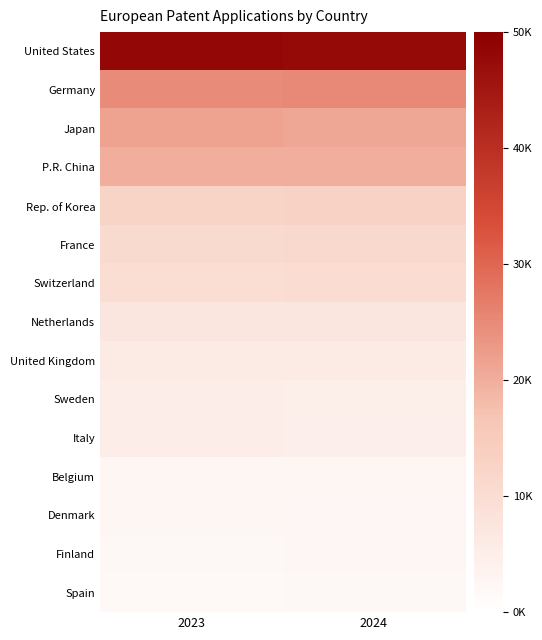

Reading right to left, what are all the values shown in this chart?

United States: 2024=47787	2023=48170
Germany: 2024=25033	2023=24942
Japan: 2024=21062	2023=21578
P.R. China: 2024=20081	2023=19980
Rep. of Korea: 2024=13107	2023=12576
France: 2024=10980	2023=10864
Switzerland: 2024=9966	2023=9656
Netherlands: 2024=7054	2023=7057
United Kingdom: 2024=6076	2023=5895
Sweden: 2024=4936	2023=5125
Italy: 2024=4853	2023=5082
Belgium: 2024=2615	2023=2587
Denmark: 2024=2539	2023=2597
Finland: 2024=2400	2023=2336
Spain: 2024=2192	2023=2129